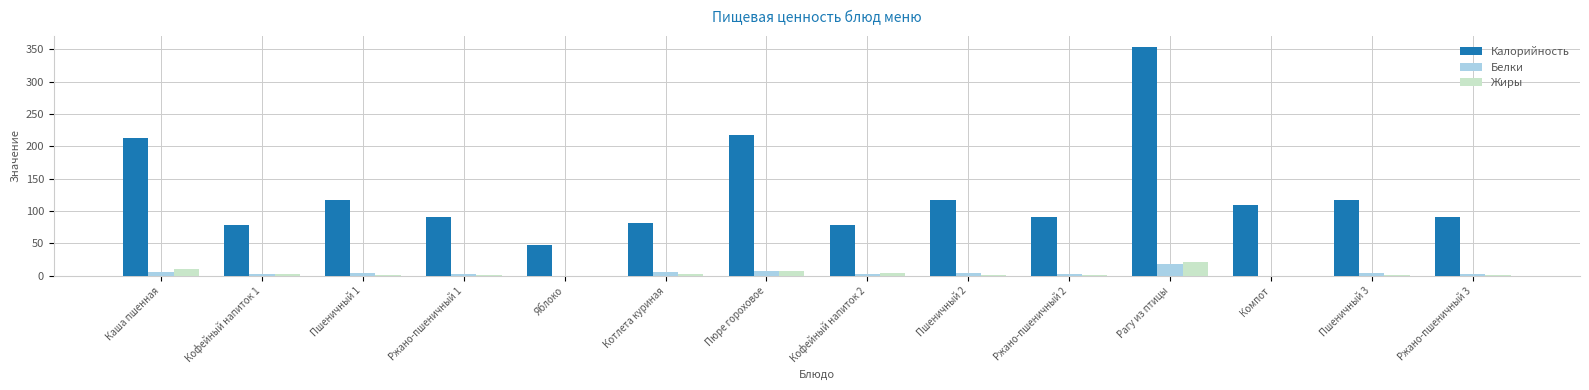

Are the bars horizontal?

No